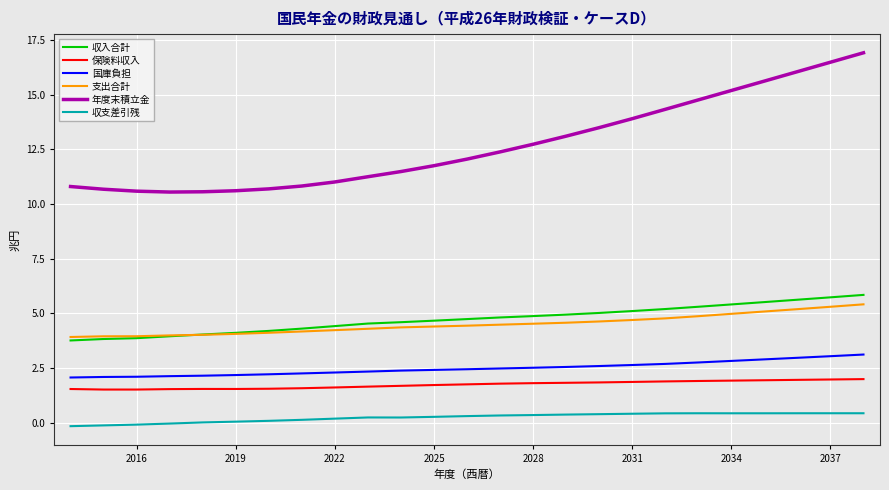

Which series has the largest total across all categories?

年度末積立金